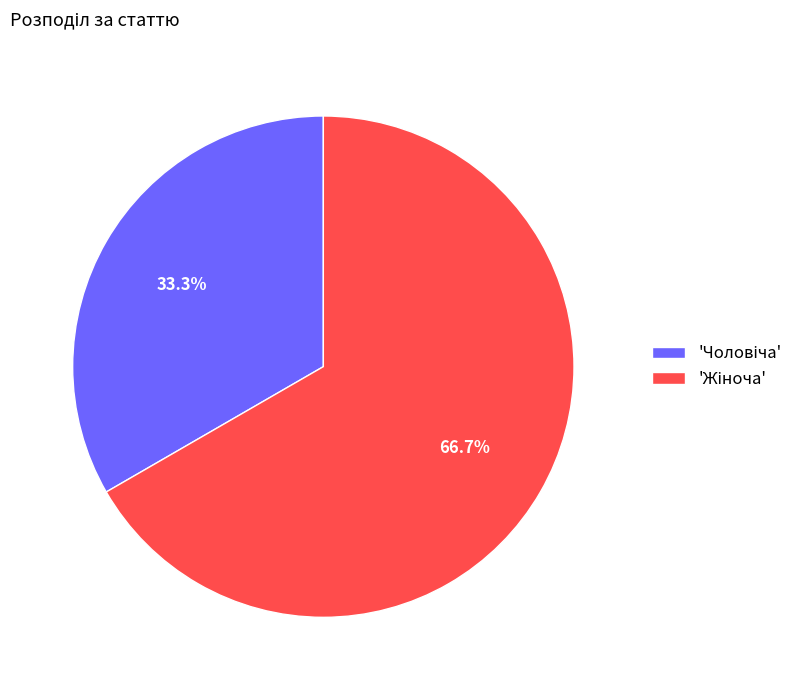

Does any single category account for the majority?

Yes